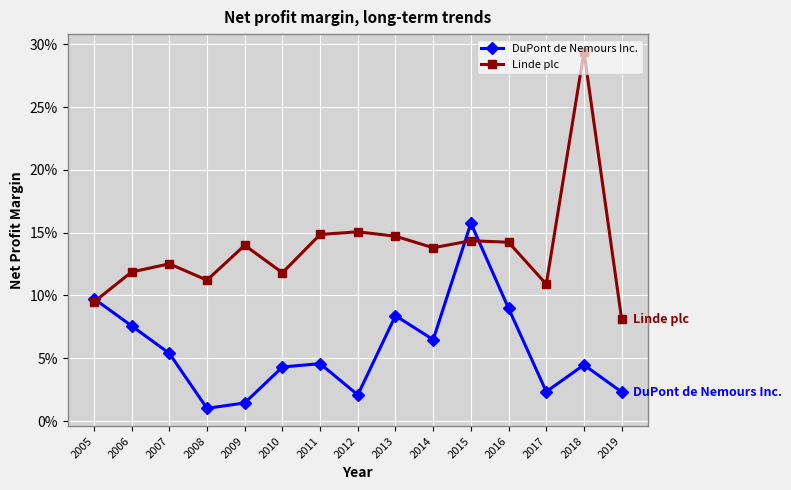

What is the difference between the maximum and minimum values in the Linde plc series?

0.2